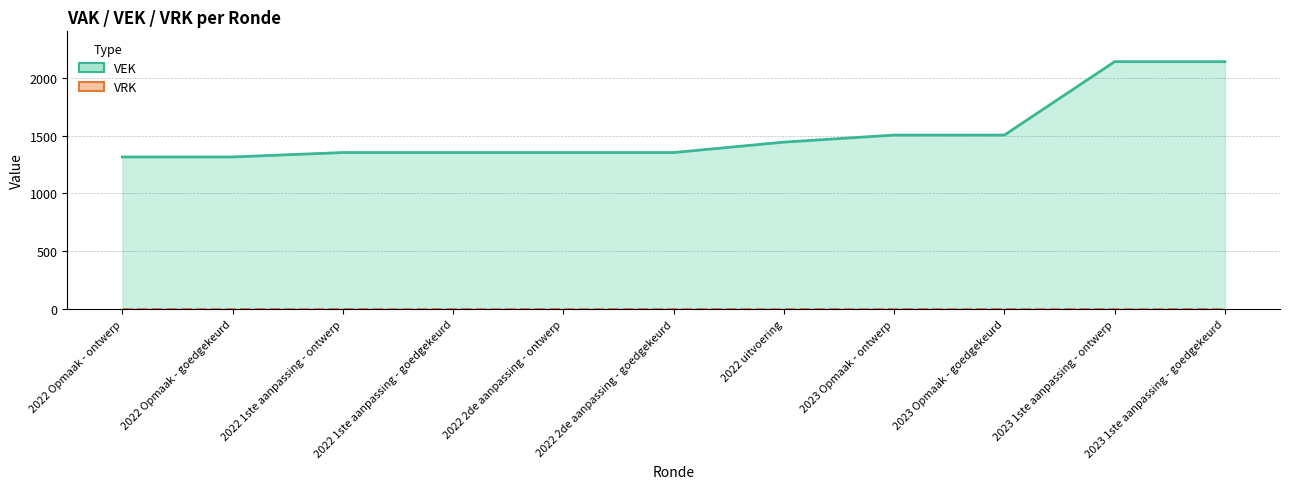

At which label is the value closest to 1726?

2023 Opmaak - ontwerp